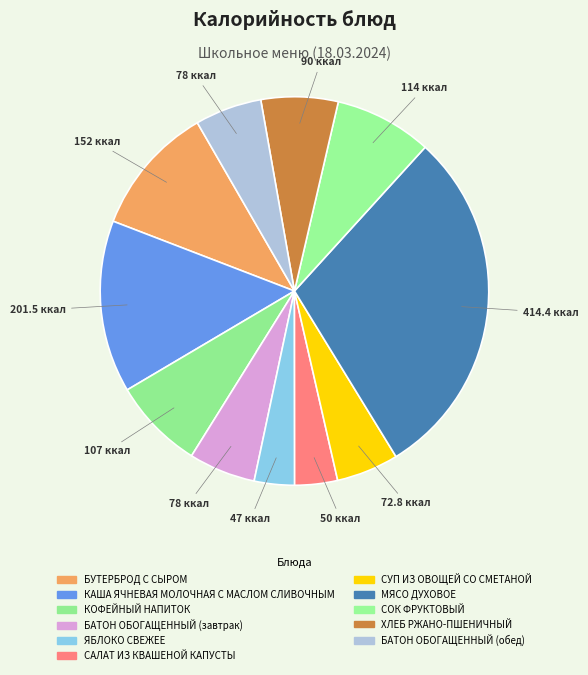

What is the change in value from ЯБЛОКО СВЕЖЕЕ to САЛАТ ИЗ КВАШЕНОЙ КАПУСТЫ?

+3.0